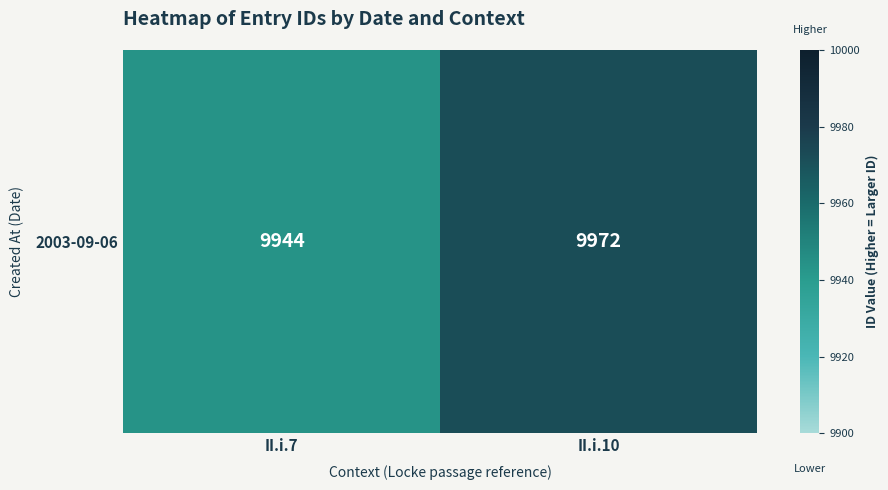

What is the approximate value at II.i.7, to the nearest 5?

9945